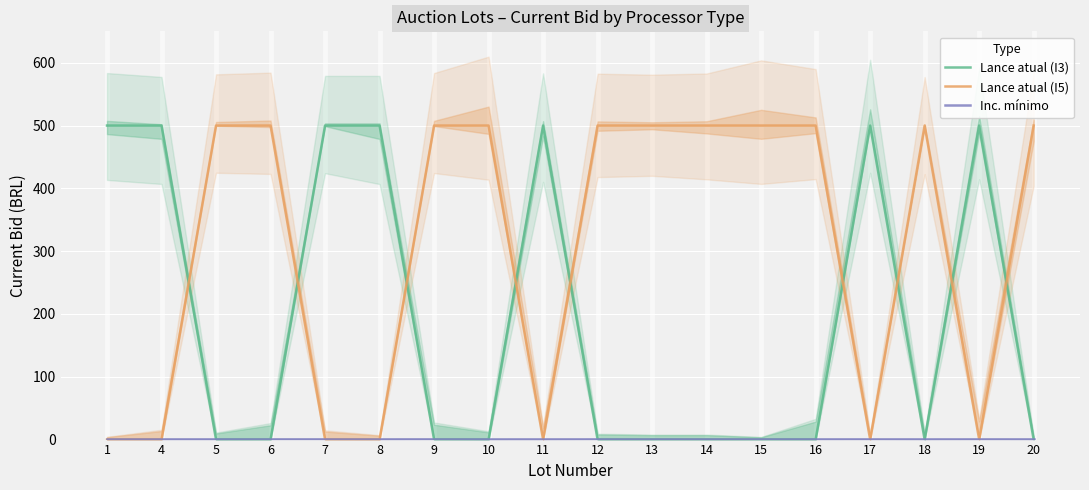

Reading right to left, list all the values displayed in this chart.

Lance atual (I3): 20=0	19=500	18=0	17=500	16=0	15=0	14=0	13=0	12=0	11=500	10=0	9=0	8=500	7=500	6=0	5=0	4=500	1=500
Lance atual (I5): 20=500	19=0	18=500	17=0	16=500	15=500	14=500	13=500	12=500	11=0	10=500	9=500	8=0	7=0	6=500	5=500	4=0	1=0
Inc. mínimo: 20=1	19=1	18=1	17=1	16=1	15=1	14=1	13=1	12=1	11=1	10=1	9=1	8=1	7=1	6=1	5=1	4=1	1=1